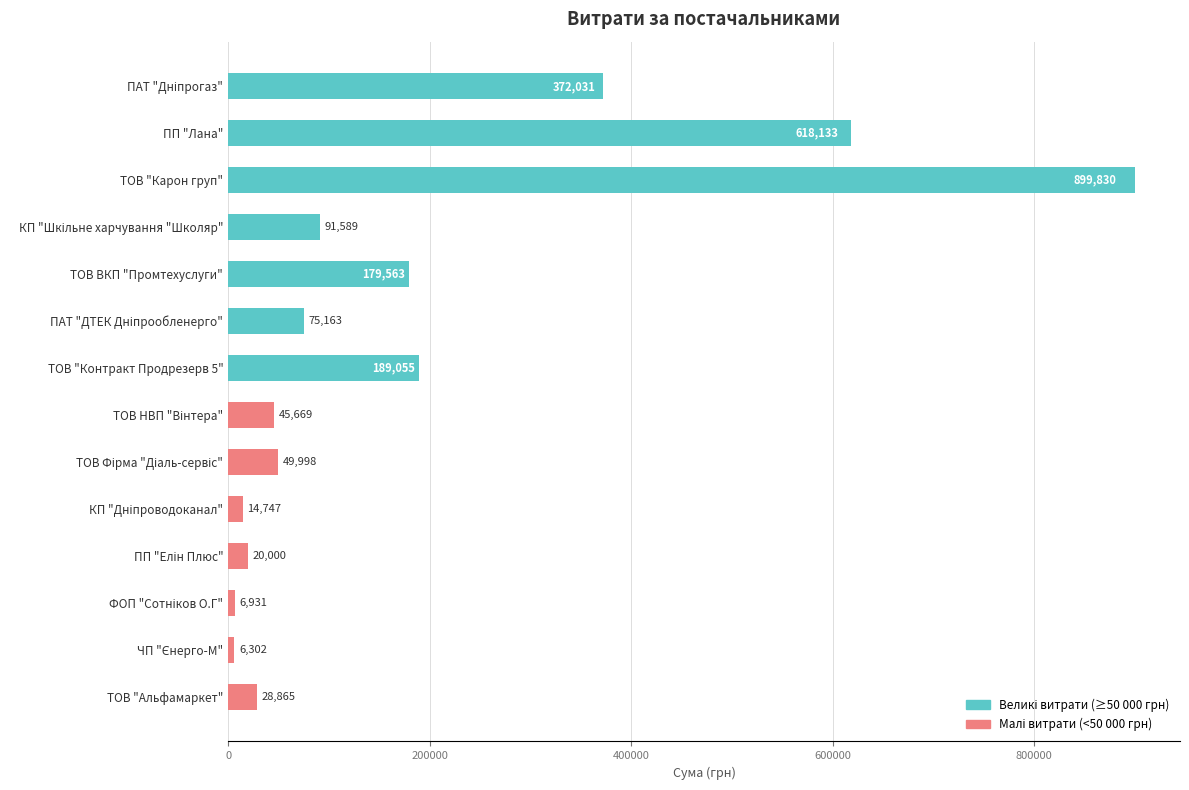

Are the bars horizontal?

Yes